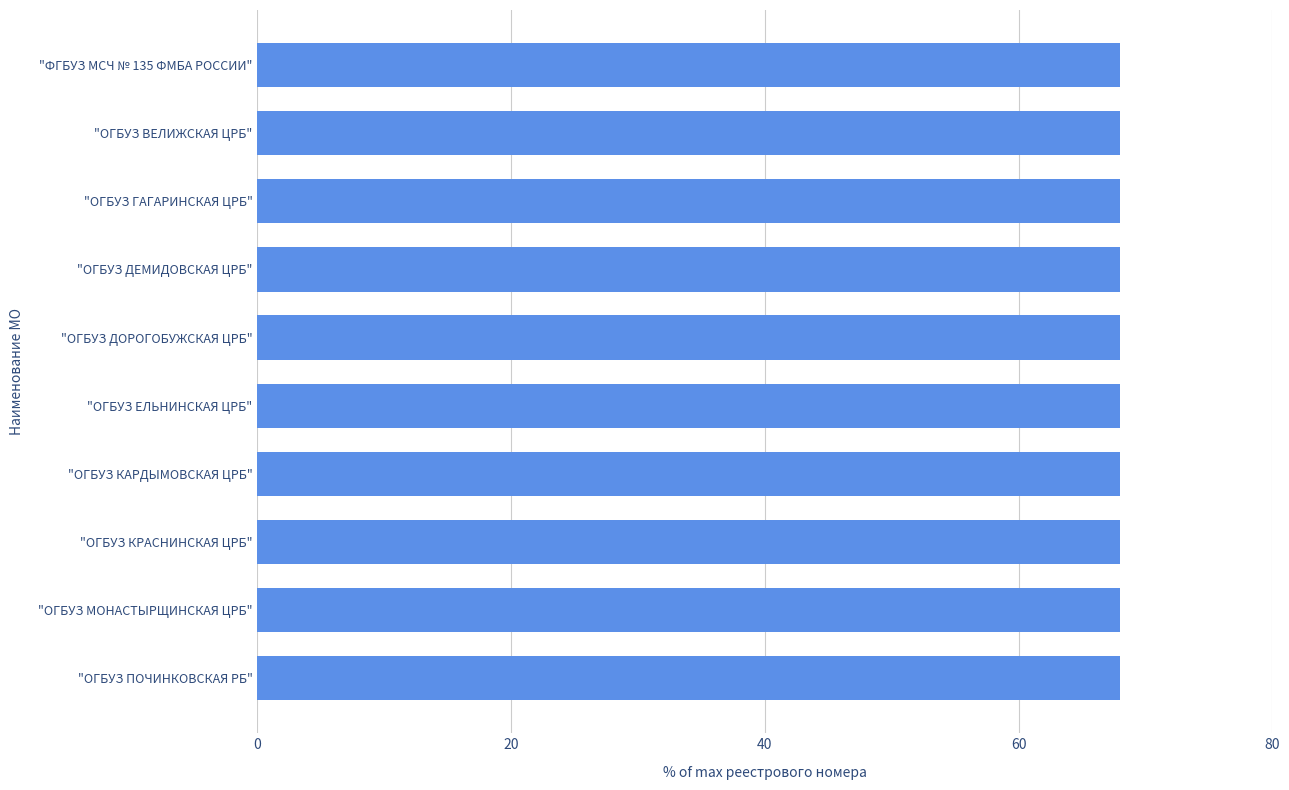

What is the ratio of the value at "ОГБУЗ ВЕЛИЖСКАЯ ЦРБ" to the value at "ОГБУЗ КАРДЫМОВСКАЯ ЦРБ"?

1.0